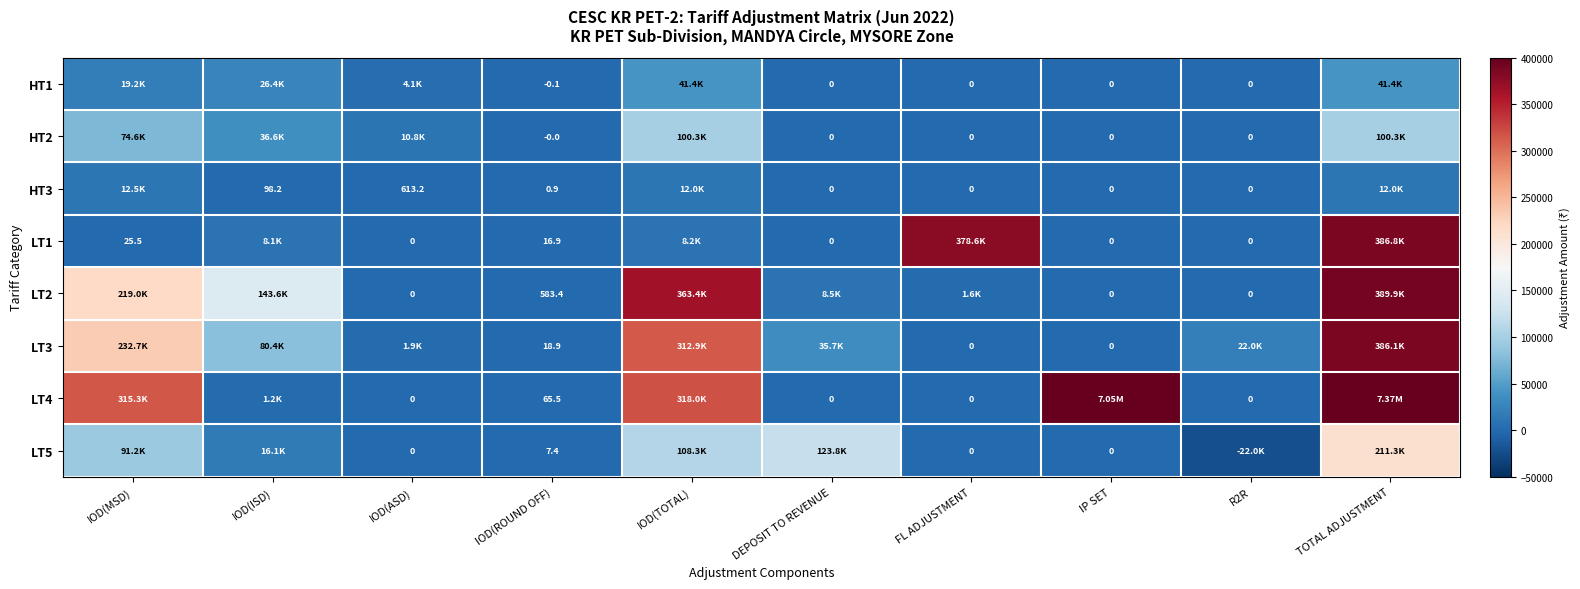

Is the value of LT1 at IOD(ISD) greater than the value of LT3 at R2R?

No